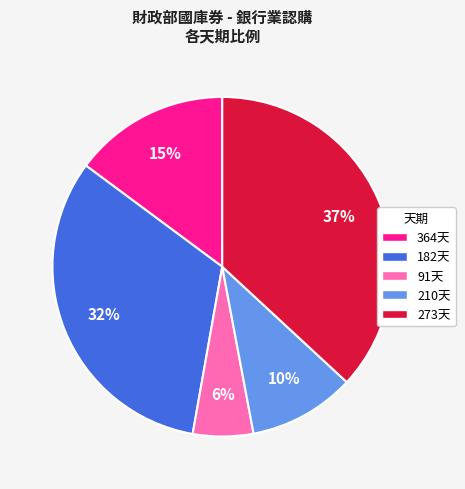

To the nearest percent, what is the difference between the largest and smallest slice percentages?

31%